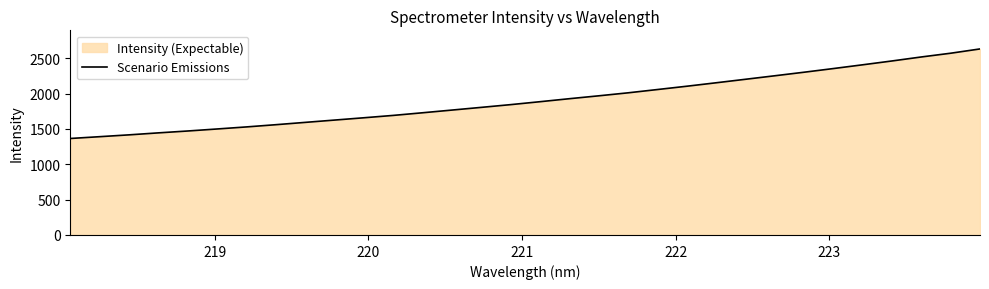

What is the difference between the maximum and minimum values?

1266.9